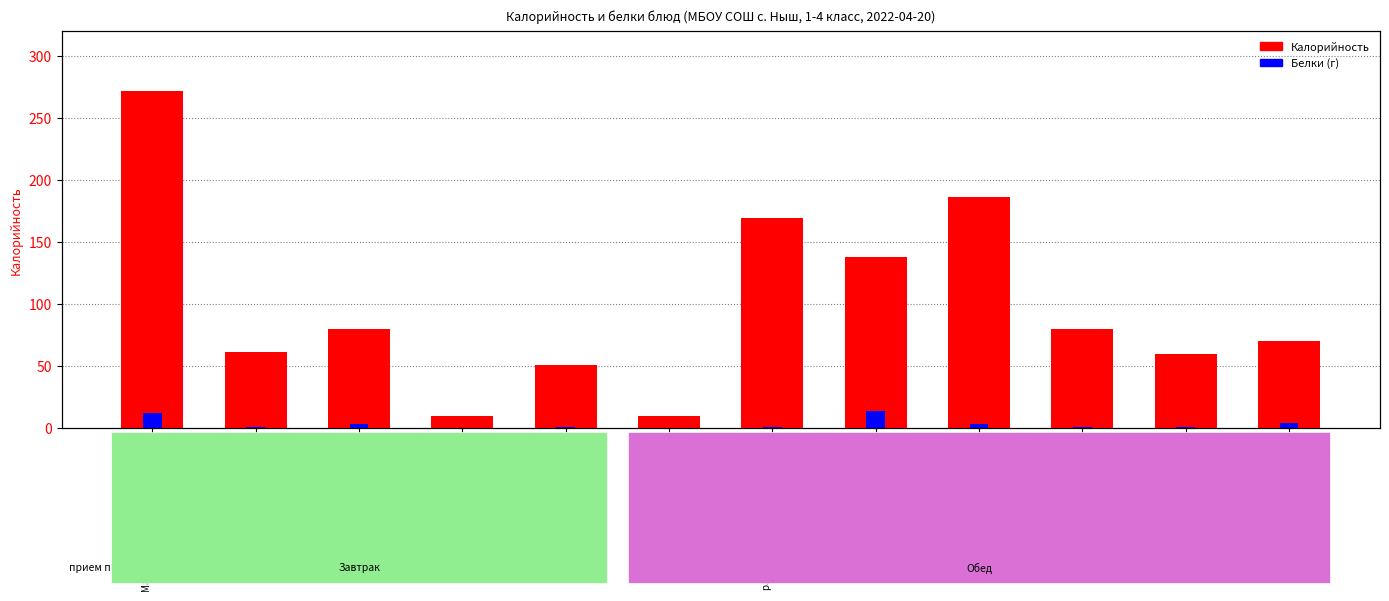

Reading left to right, extract all data points from this chart.

Калорийность: 272	61	80	10	51	10	169	138	186	80	60	70
Белки: 12	1	3	0	1	0	1	14	3	1	1	4